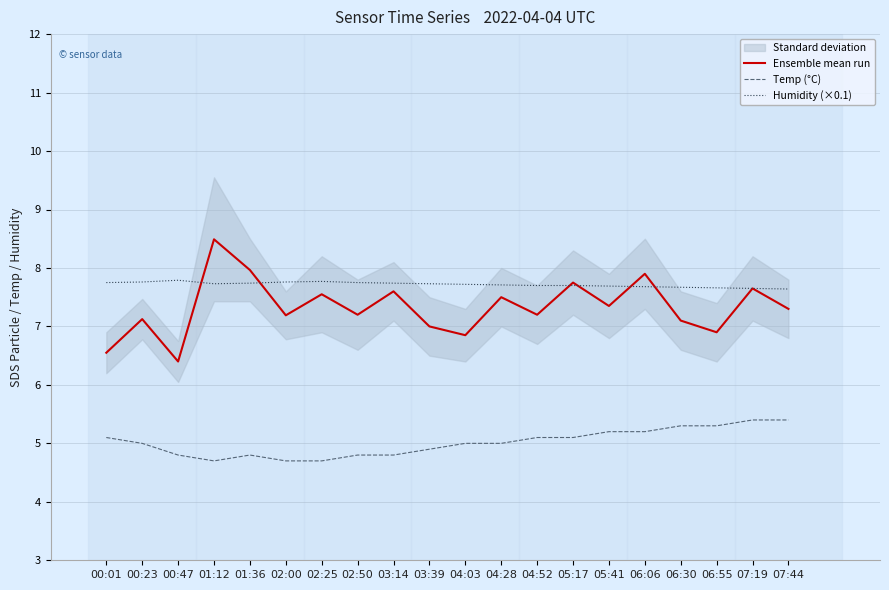

Rank the series at 02:25 from lowest to highest value.

Temp (°C), Ensemble mean run, Humidity (×0.1)